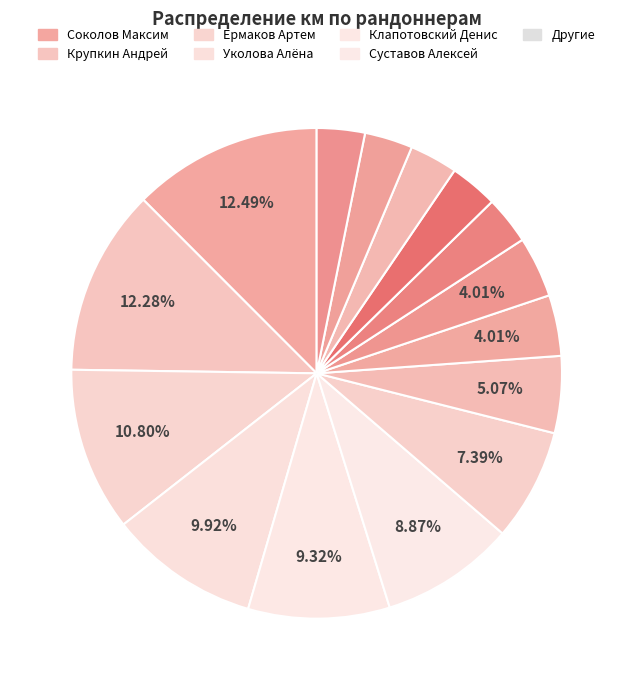

How many slices are in this pie chart?

15